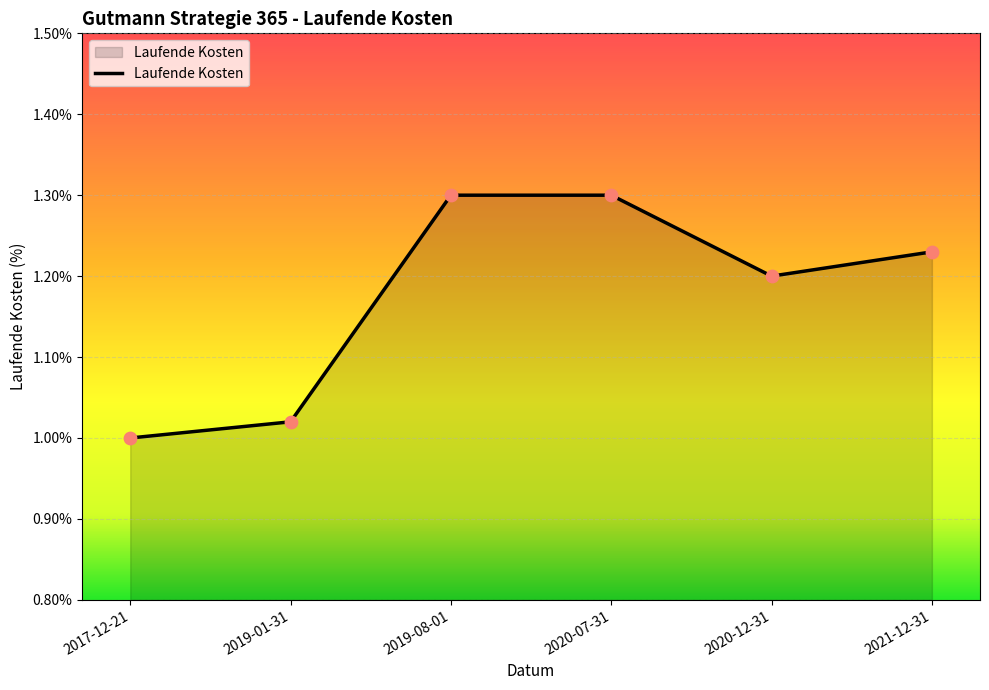

Between 2020-12-31 and 2021-12-31, which is larger?

2021-12-31